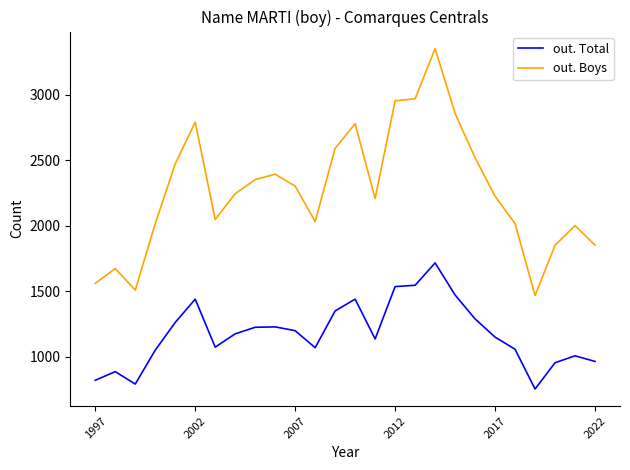

Which series has the largest range (max minus min)?

out. Boys